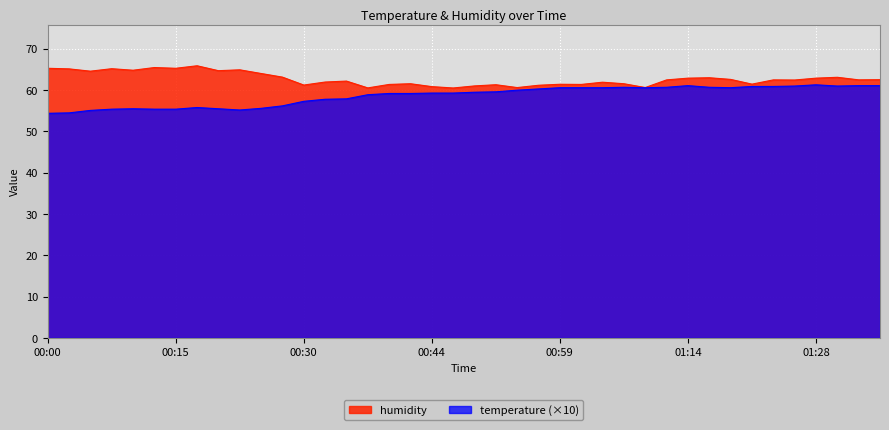

What position from the right is 00:20?

32